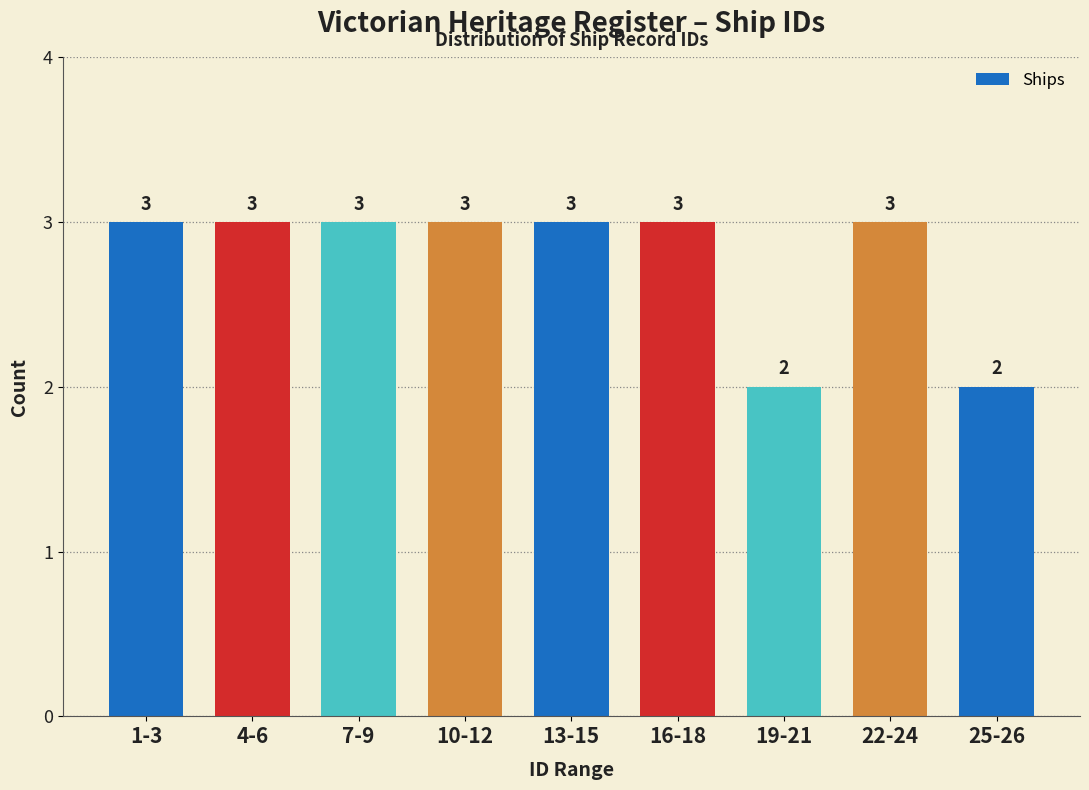

Reading right to left, transcribe all the data shown in this chart.

25-26=2	22-24=3	19-21=2	16-18=3	13-15=3	10-12=3	7-9=3	4-6=3	1-3=3